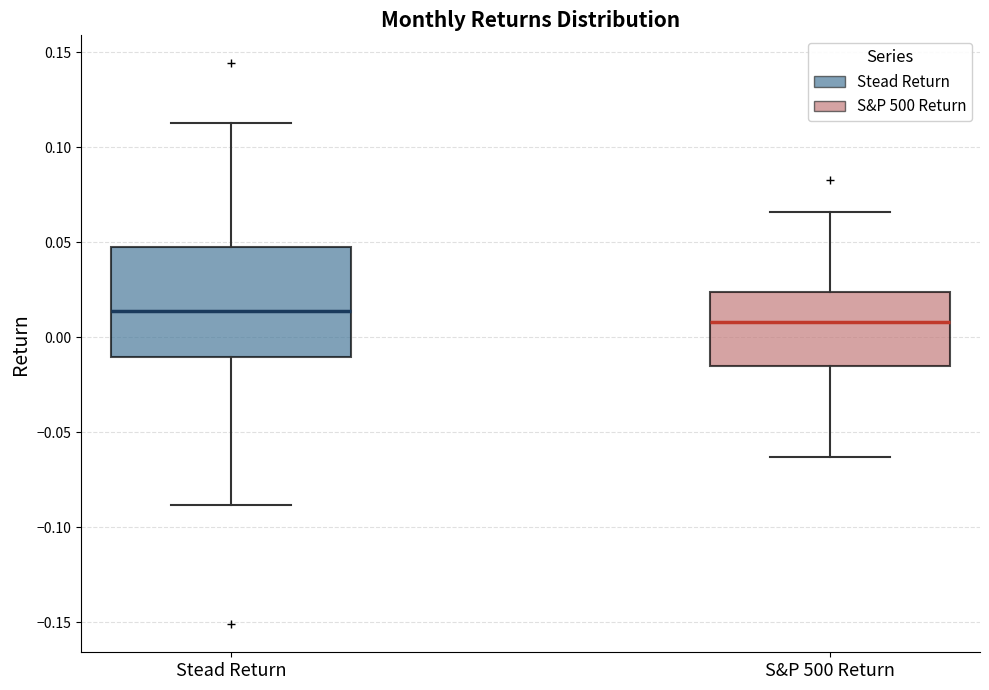

Comparing the boxes themselves (not the whiskers), which one is the tallest?

Stead Return